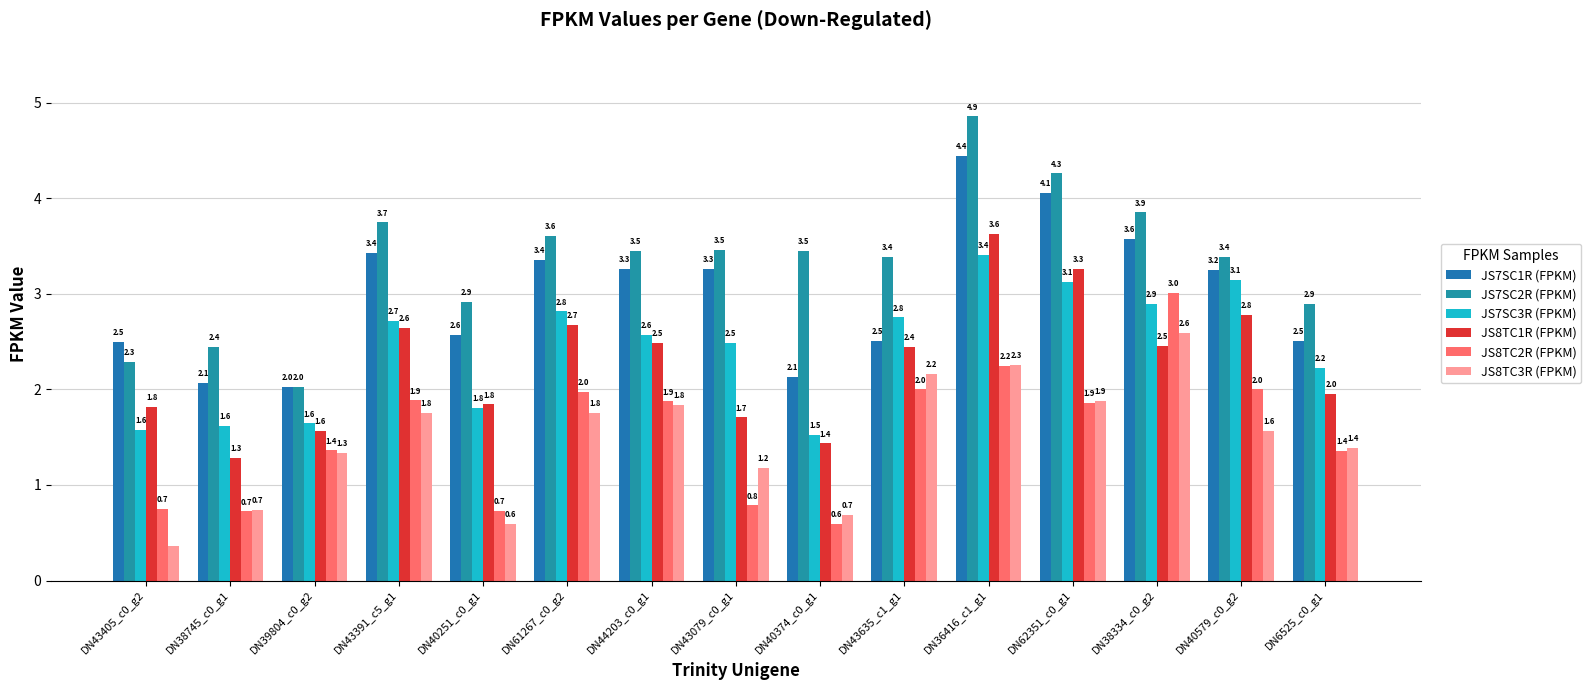

How many data points in JS8TC3R (FPKM) are less than 1?

4